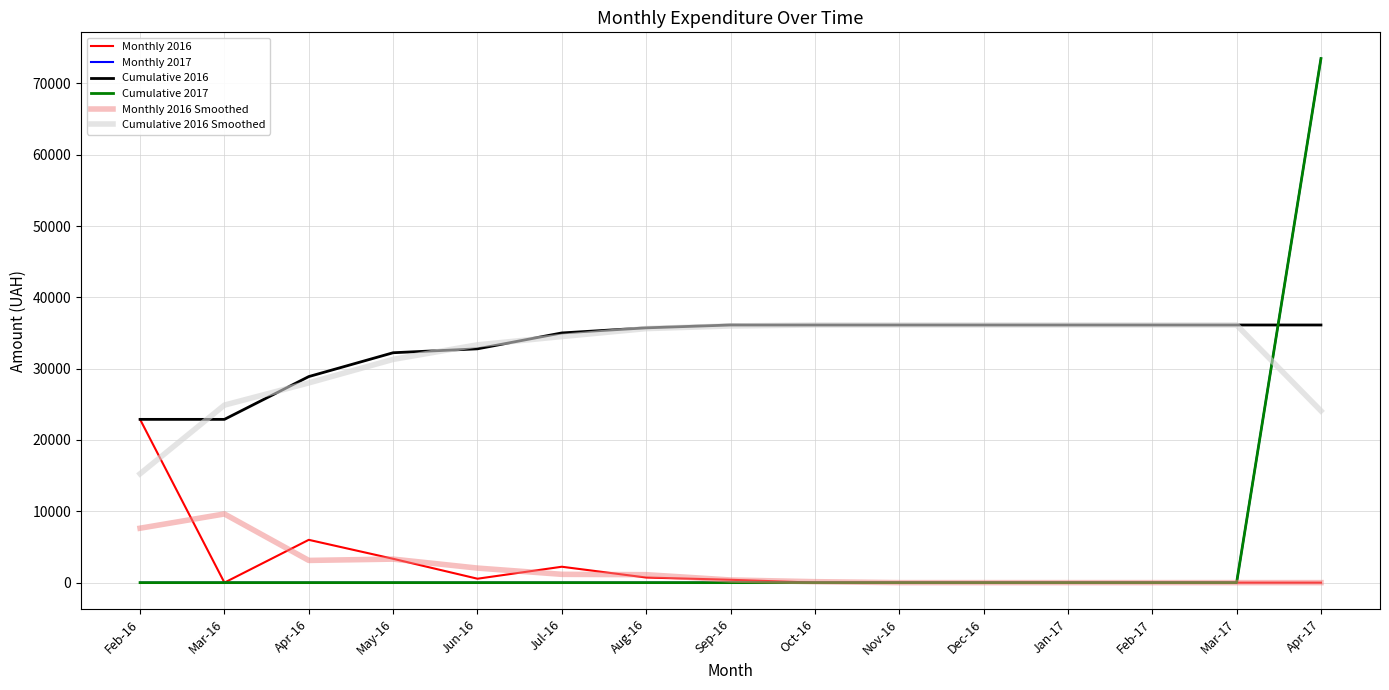

At which category is the sum across all series the highest?

Apr-17